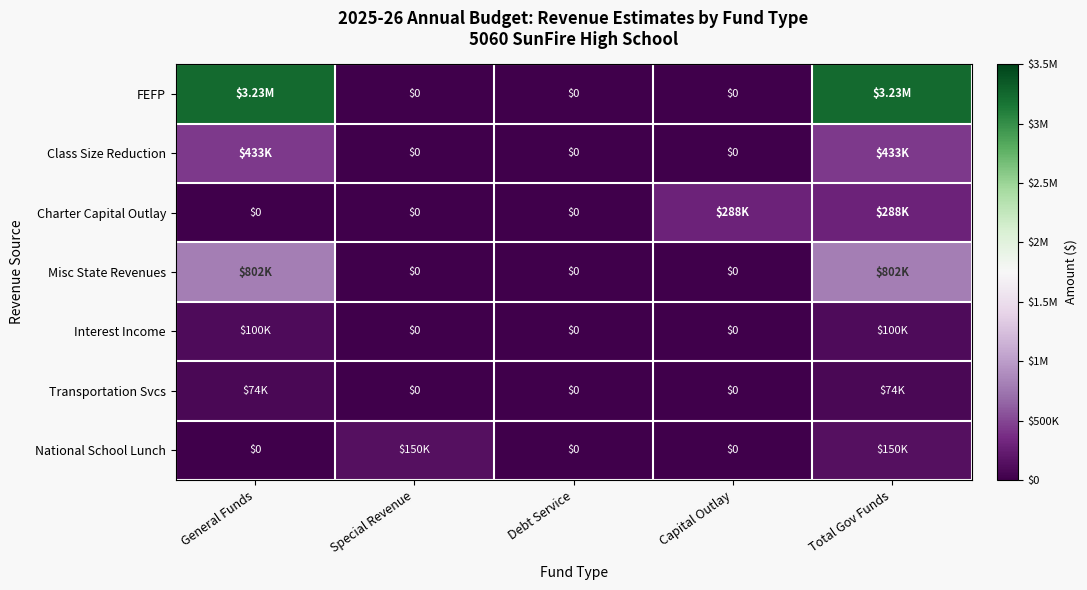

At how many categories does at least one series exceed 2796802?

2